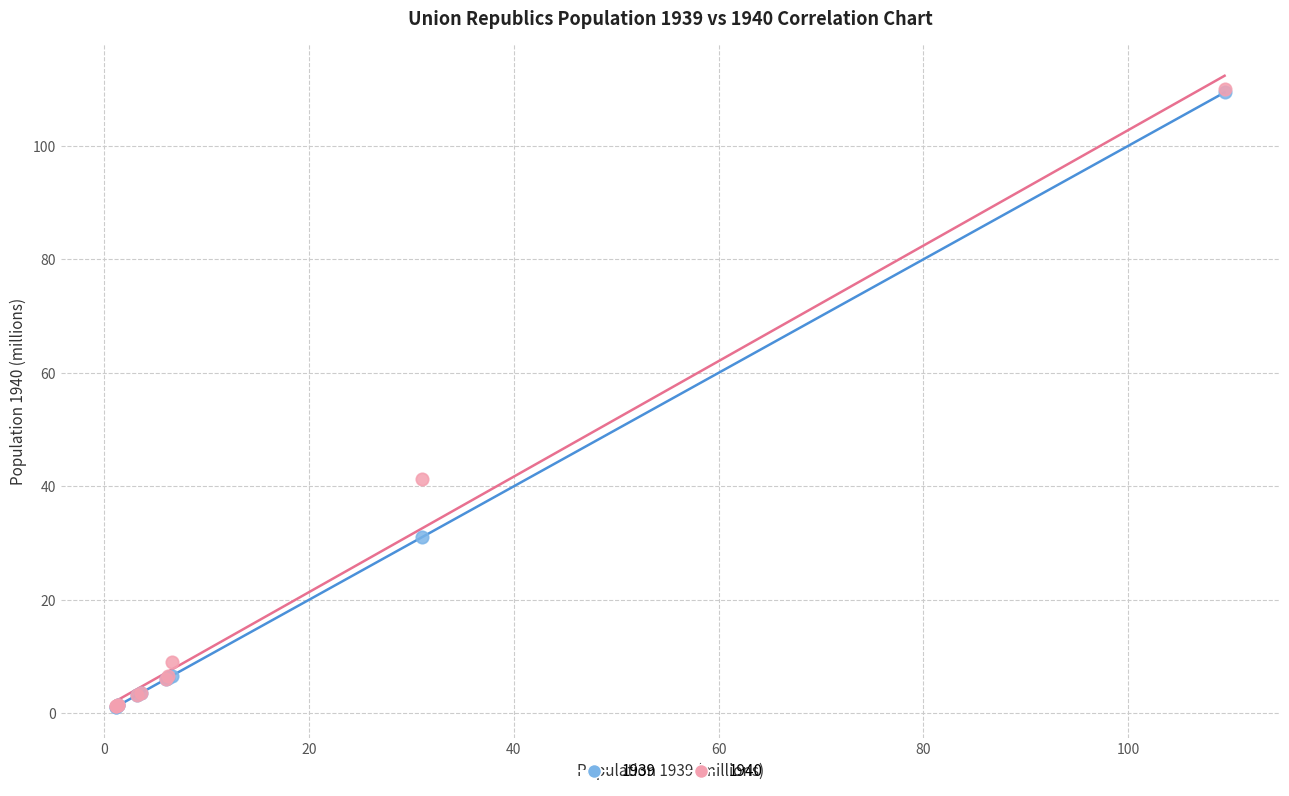

Across all series, what Y value is closest to 55?

41.3